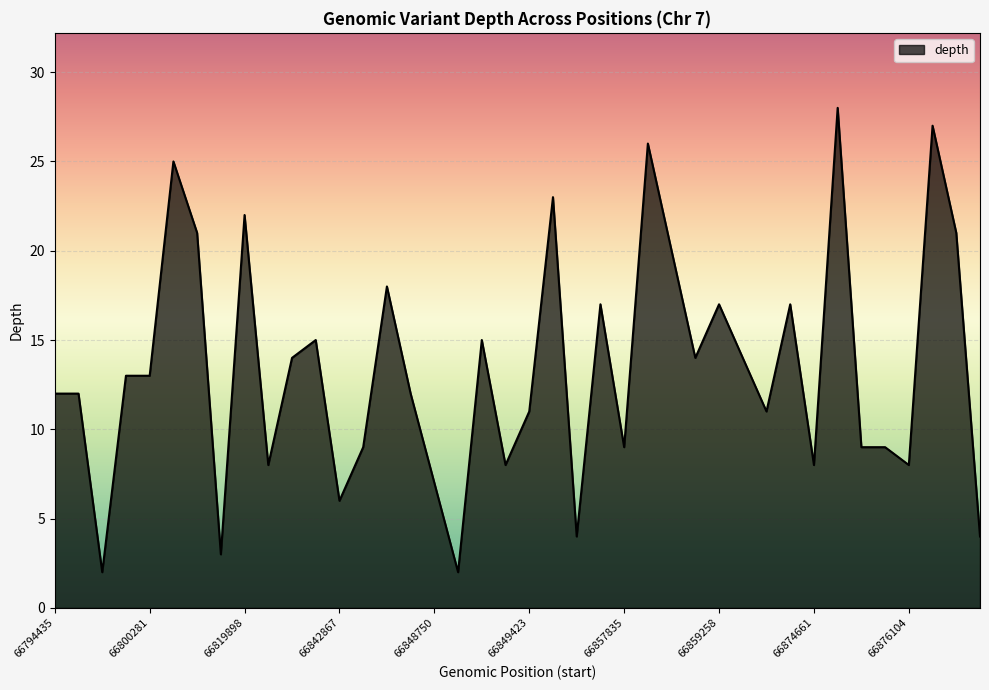

What is the greatest value displayed?

28